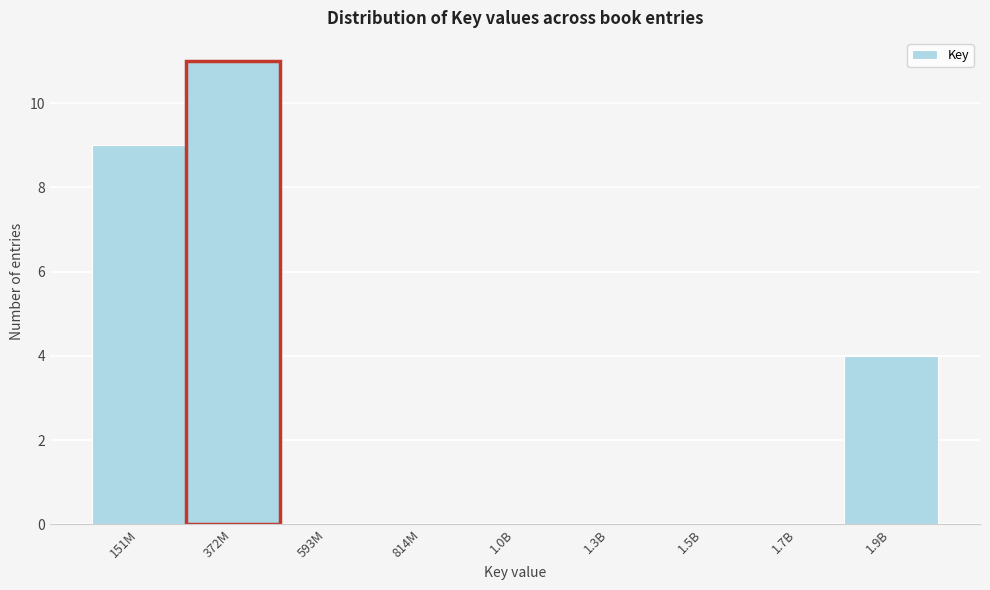

Reading left to right, transcribe all the data shown in this chart.

151M=9	372M=11	593M=0	814M=0	1.0B=0	1.3B=0	1.5B=0	1.7B=0	1.9B=4